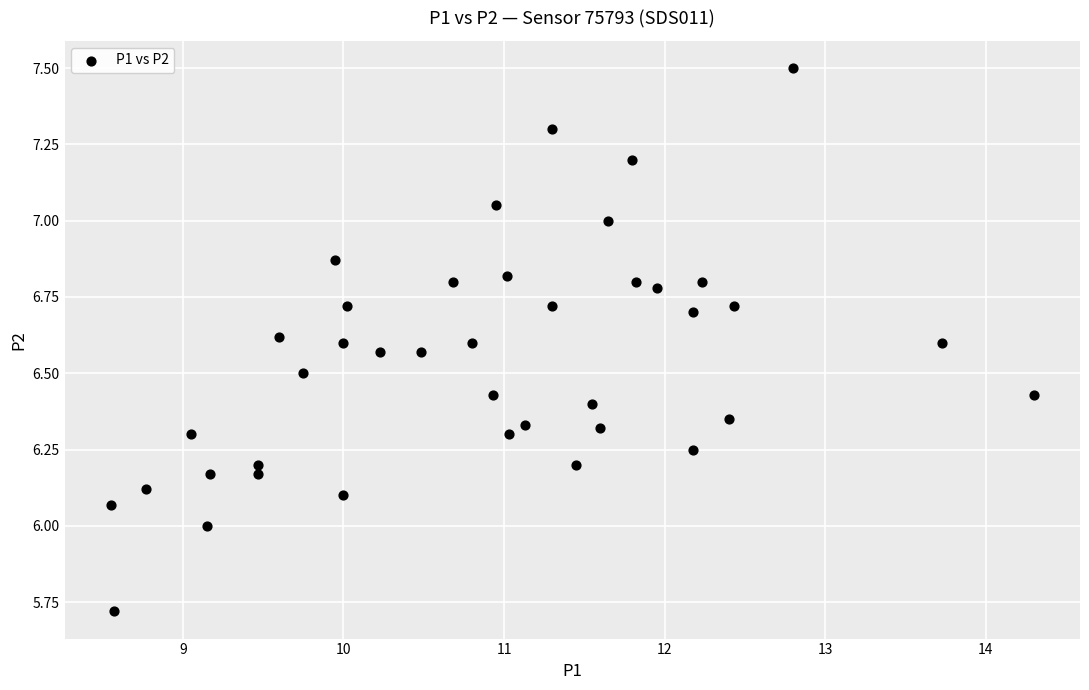

What is the range of X values (max minus min)?

5.8